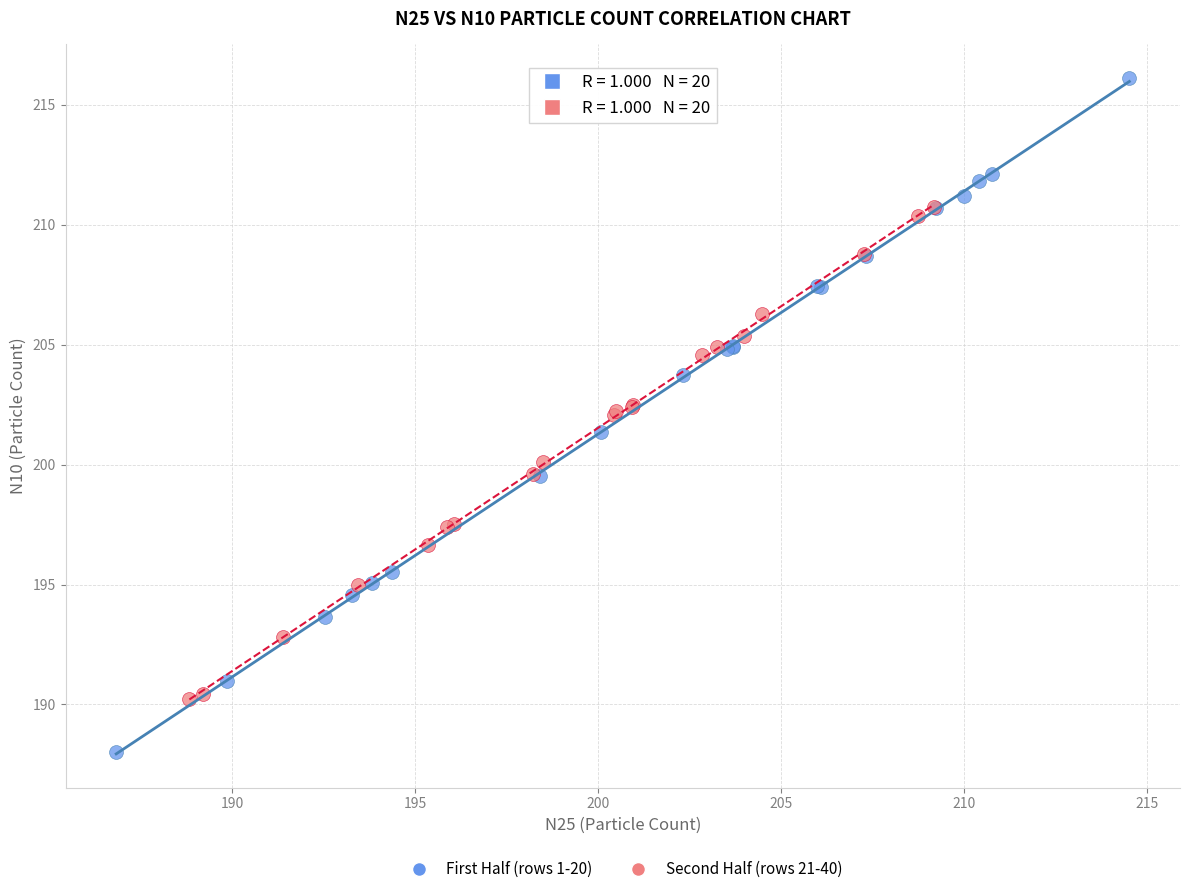

Which series has the largest Y range (max minus min)?

First Half (rows 1-20)